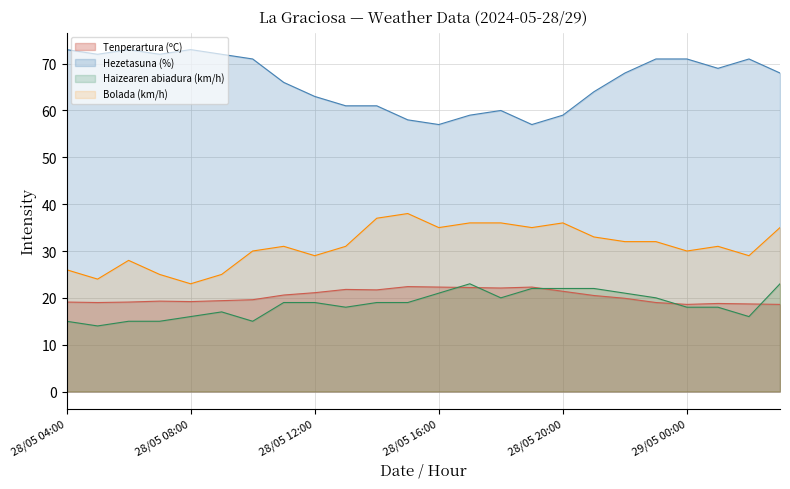

Count the number of data series in this chart.

4